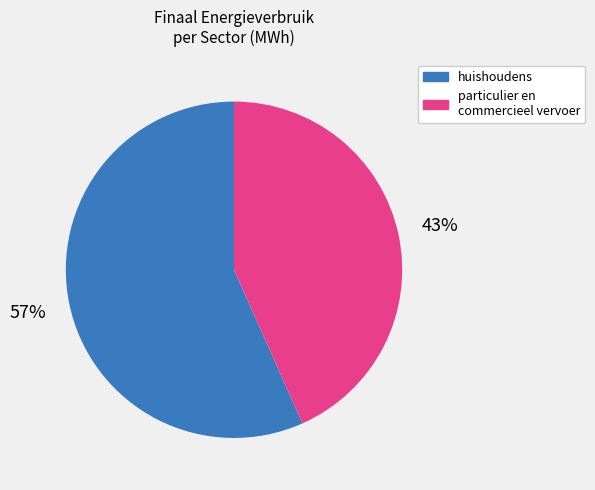

Count the number of slices in the pie.

2